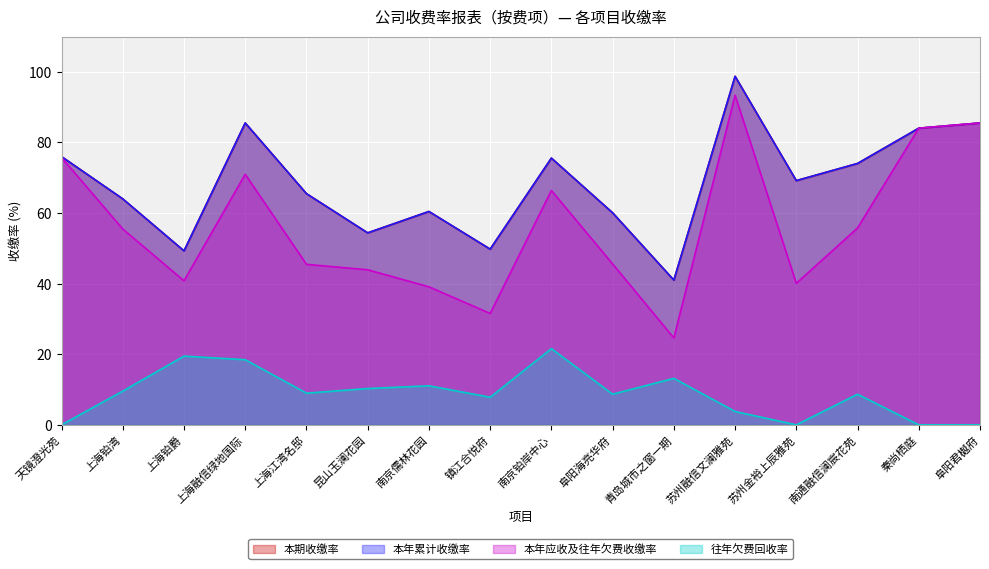

Reading left to right, extract all data points from this chart.

本期收缴率: 76.0	64.0	49.3	85.5	65.5	54.4	60.4	49.8	75.6	60.1	41.0	98.7	69.2	74.0	84.0	85.5
本年累计收缴率: 76.0	64.0	49.3	85.5	65.5	54.4	60.4	49.8	75.6	60.1	41.0	98.7	69.2	74.0	84.0	85.5
本年应收及往年欠费收缴率: 75.7	55.5	40.8	71.0	45.5	43.9	39.1	31.6	66.4	45.6	24.6	93.4	40.1	55.8	84.0	85.5
往年欠费回收率: 0.0	9.6	19.5	18.4	9.0	10.3	11.1	7.8	21.6	8.7	13.2	3.8	0.0	8.7	0.0	0.0